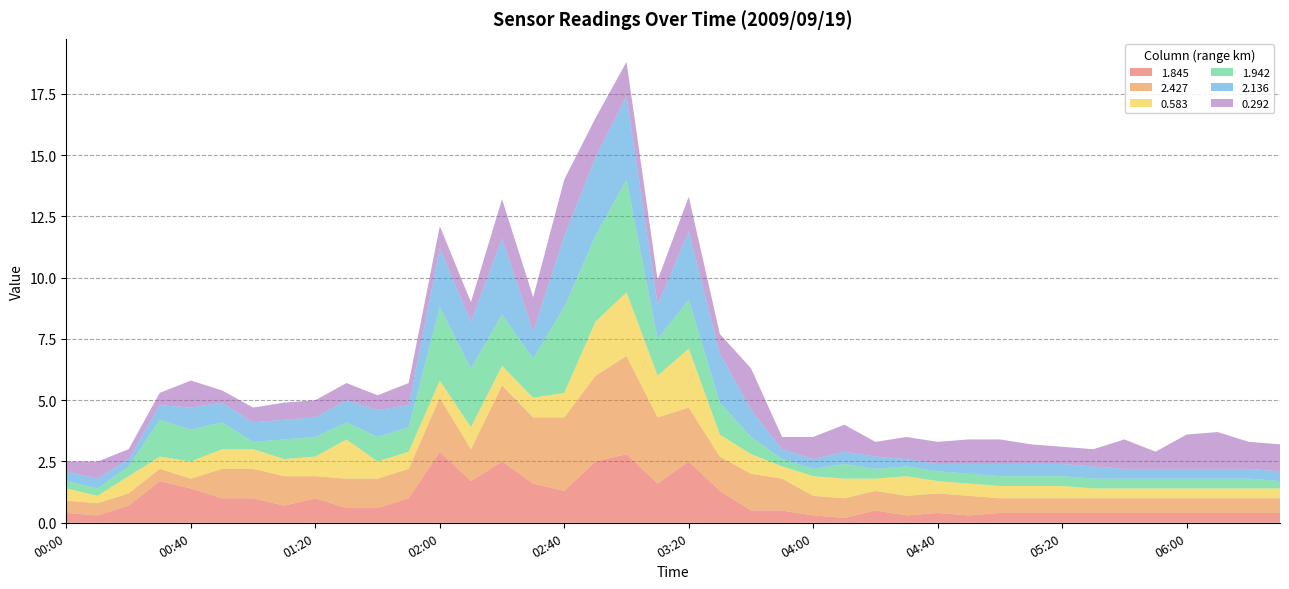

Reading left to right, transcribe all the data shown in this chart.

1.845: 0.4	0.3	0.7	1.7	1.4	1.0	1.0	0.7	1.0	0.6	0.6	1.0	2.9	1.7	2.5	1.6	1.3	2.5	2.8	1.6	2.5	1.3	0.5	0.5	0.3	0.2	0.5	0.3	0.4	0.3	0.4	0.4	0.4	0.4	0.4	0.4	0.4	0.4	0.4	0.4
2.427: 0.5	0.5	0.5	0.5	0.4	1.2	1.2	1.2	0.9	1.2	1.2	1.2	2.2	1.3	3.1	2.7	3.0	3.5	4.0	2.7	2.2	1.4	1.5	1.3	0.8	0.8	0.8	0.8	0.8	0.8	0.6	0.6	0.6	0.6	0.6	0.6	0.6	0.6	0.6	0.6
0.583: 0.5	0.3	0.7	0.5	0.7	0.8	0.8	0.7	0.8	1.6	0.7	0.7	0.7	0.9	0.8	0.8	1.0	2.2	2.6	1.7	2.4	0.9	0.8	0.5	0.8	0.8	0.5	0.8	0.5	0.5	0.5	0.5	0.5	0.4	0.4	0.4	0.4	0.4	0.4	0.4
1.942: 0.3	0.3	0.4	1.5	1.3	1.1	0.3	0.8	0.8	0.7	1.0	1.0	3.0	2.4	2.1	1.6	3.5	3.5	4.6	1.5	2.0	1.3	0.7	0.3	0.3	0.6	0.4	0.4	0.4	0.4	0.4	0.4	0.4	0.4	0.4	0.4	0.4	0.4	0.4	0.3
2.136: 0.4	0.4	0.3	0.6	0.9	0.8	0.8	0.8	0.8	0.9	1.1	0.9	2.4	1.9	3.1	1.1	2.9	3.2	3.4	1.4	2.8	2.0	1.1	0.4	0.4	0.5	0.5	0.3	0.3	0.4	0.5	0.5	0.5	0.5	0.4	0.4	0.4	0.4	0.4	0.4
0.292: 0.4	0.7	0.4	0.5	1.1	0.5	0.6	0.7	0.7	0.7	0.6	0.9	0.9	0.8	1.6	1.4	2.3	1.6	1.4	1.0	1.4	0.8	1.7	0.5	0.9	1.1	0.6	0.9	0.9	1.0	1.0	0.8	0.7	0.7	1.2	0.7	1.4	1.5	1.1	1.1